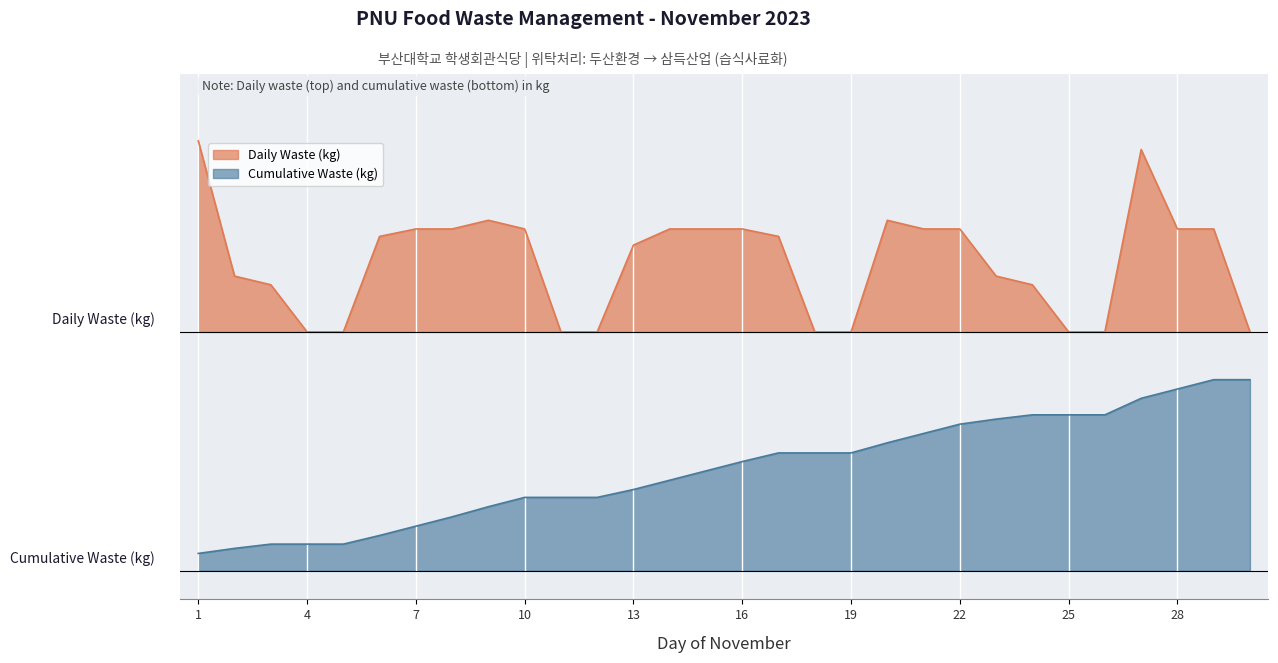

The Cumulative Waste (kg) series shows 22.2 at 11. True or false?

False